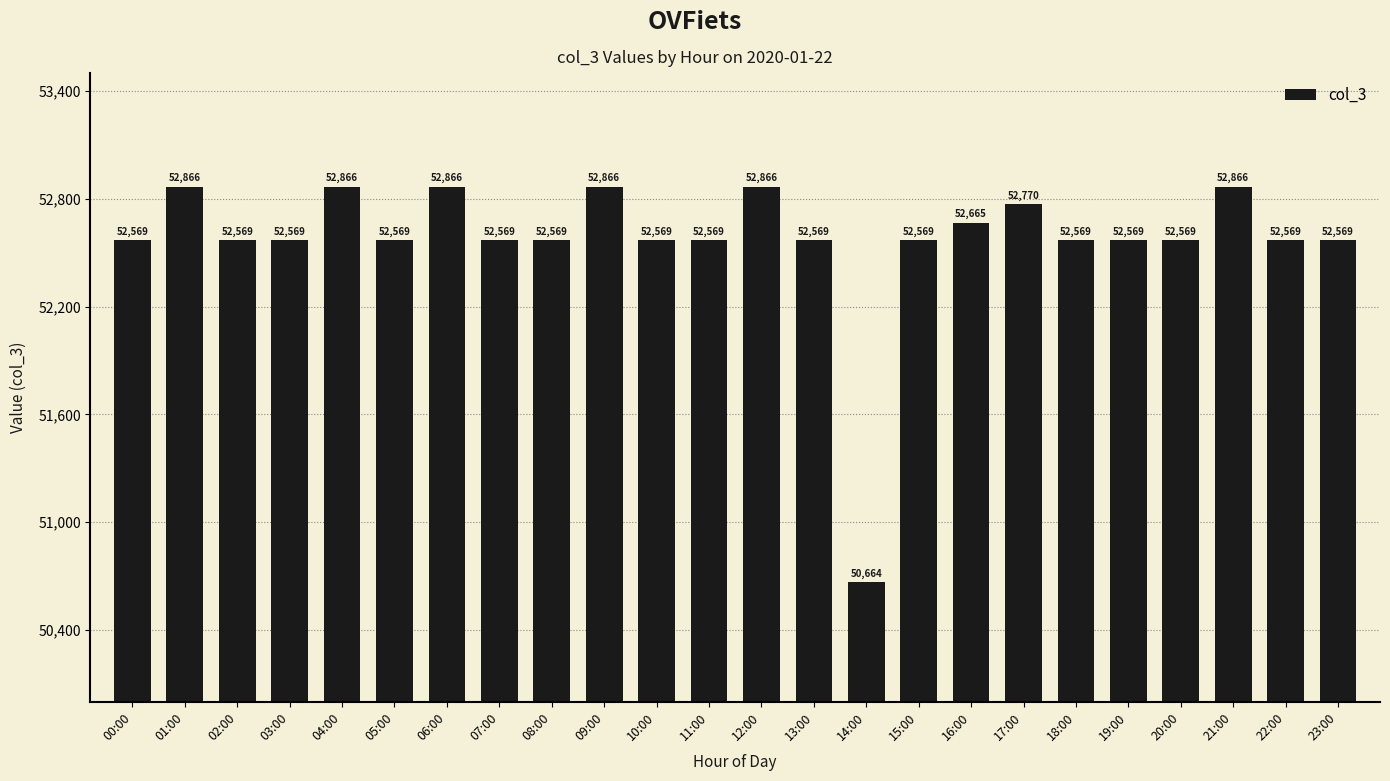

What is the ratio of the value at 13:00 to the value at 02:00?

1.0